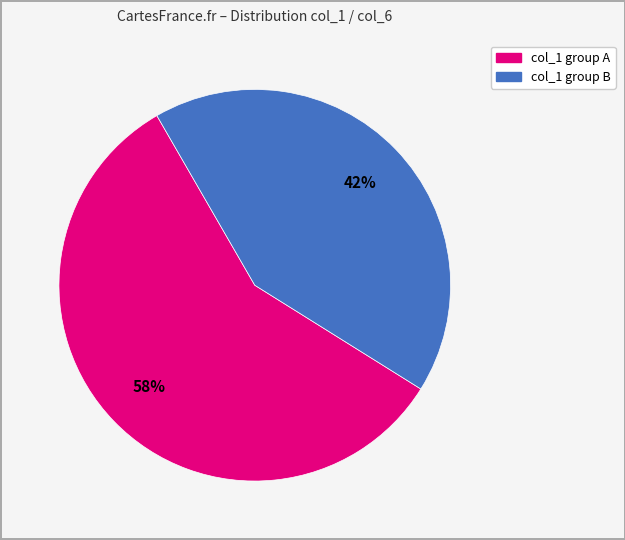

To the nearest percent, what is the difference between the largest and smallest slice percentages?

16%